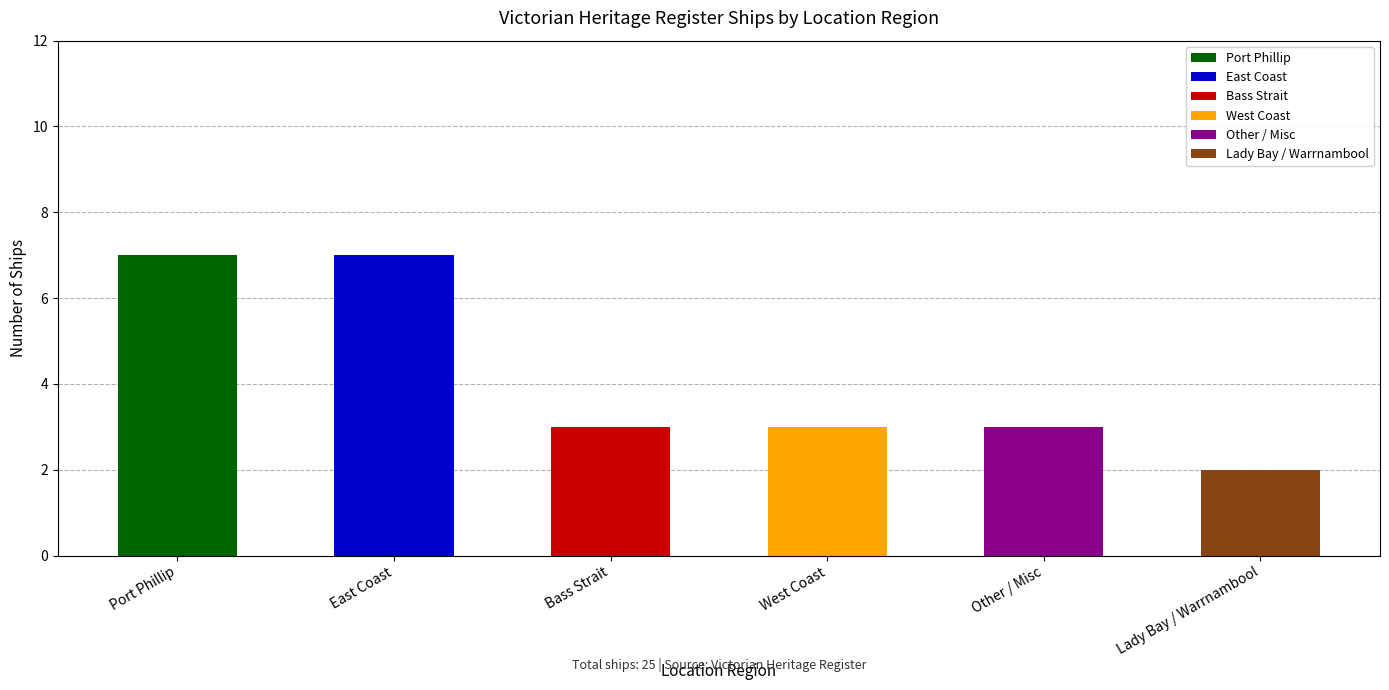

What is the average value?

4